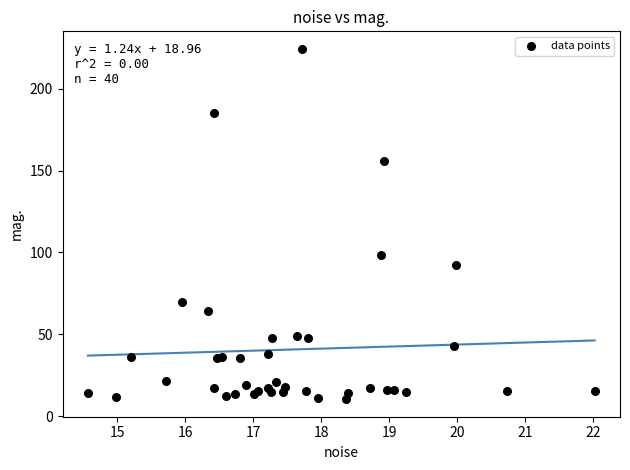

What Y value in the scatter plot is closest to 117?

98.5